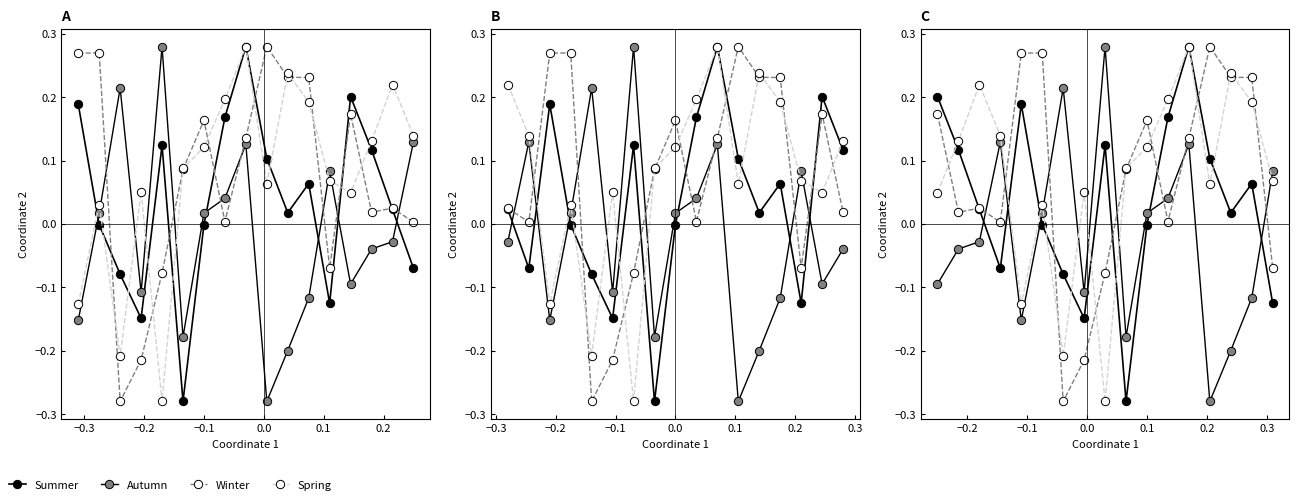

How many values in Summer are below zero?

7